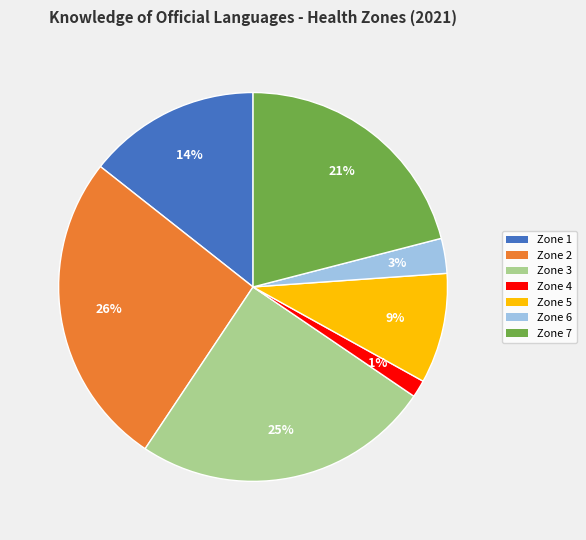

To the nearest percent, what is the difference between the largest and smallest slice percentages?

25%